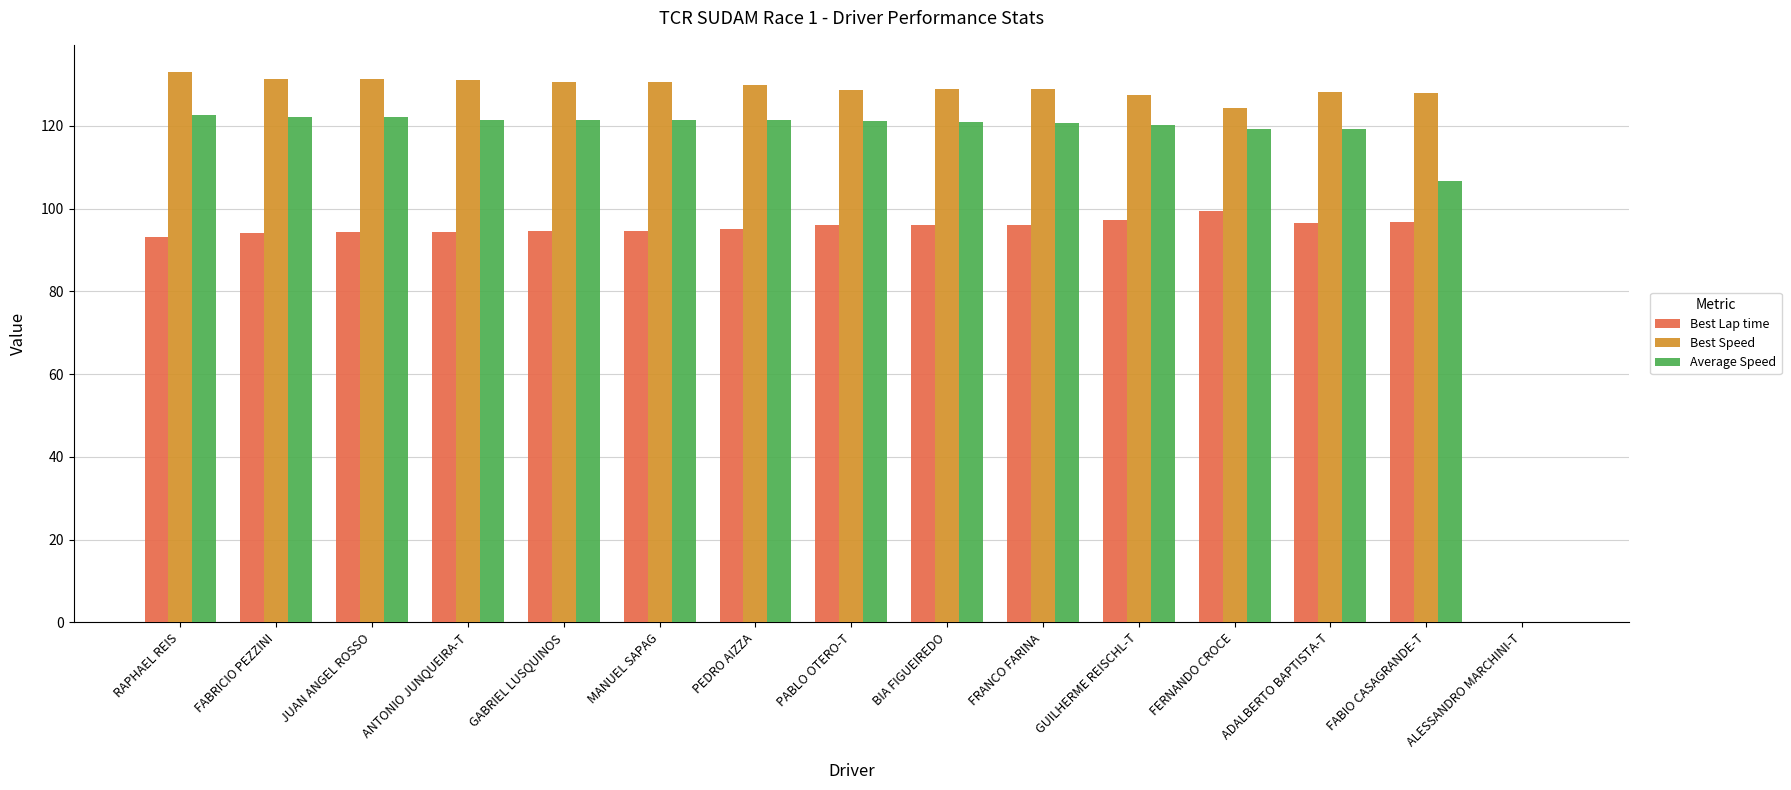

What is the average value of the Average Speed series?

112.1